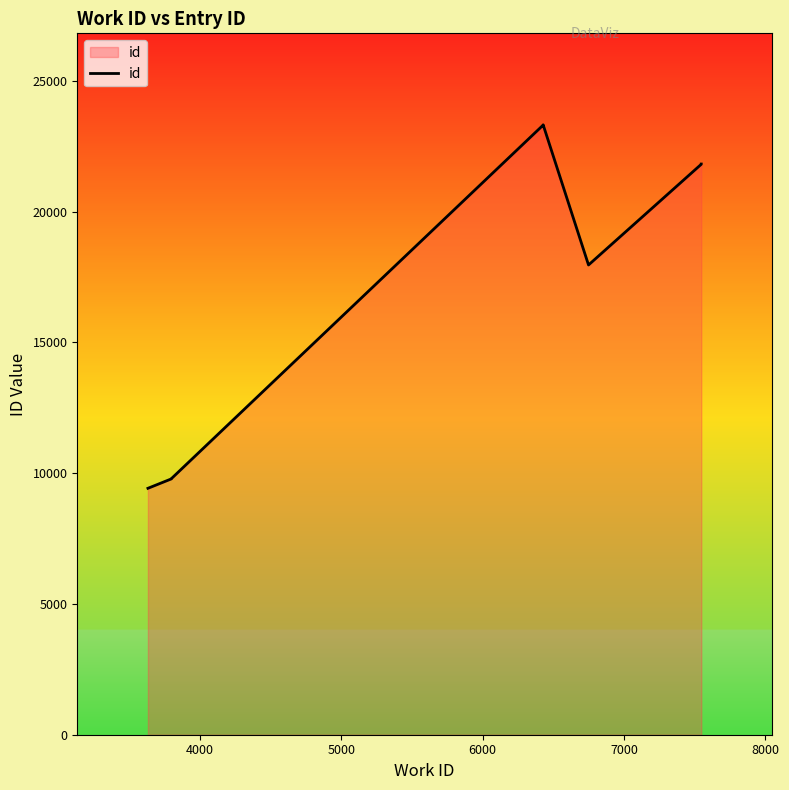

Is it true that the value at 7000 is 36153?

False